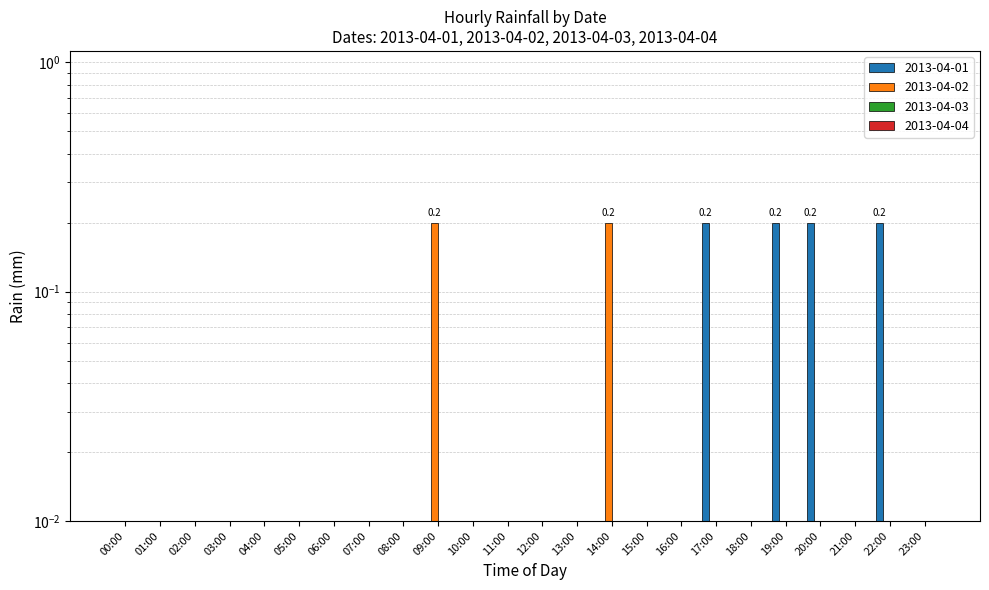

What is the difference between the second highest and second lowest values in the 2013-04-01 series?

0.2